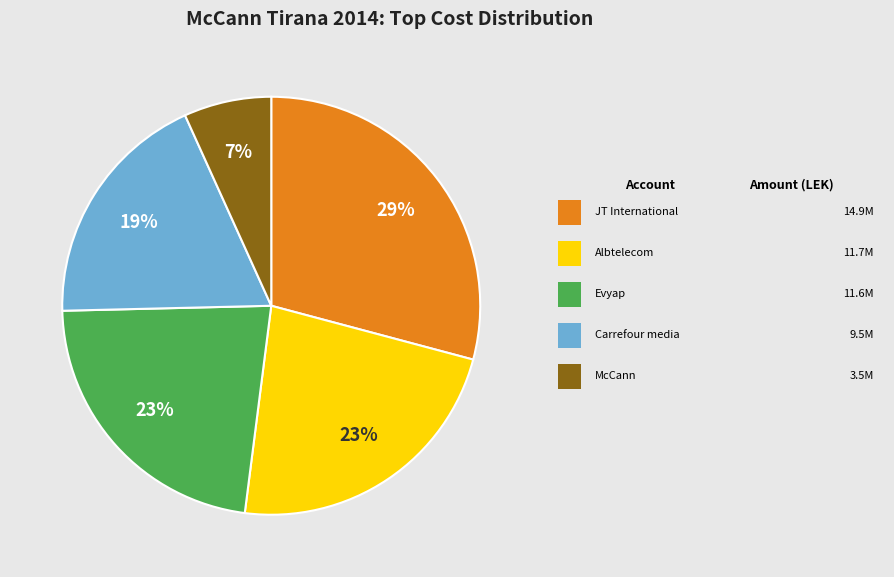

Is there a majority slice in this chart?

No